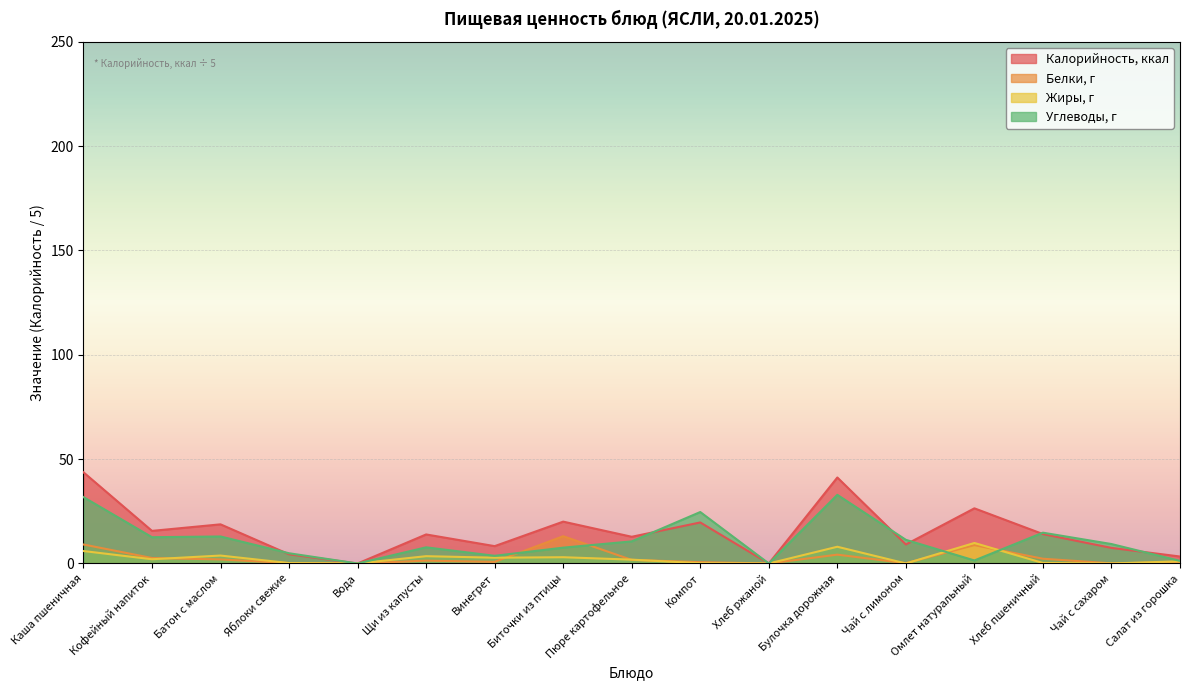

What is the label of the 7th point from the right?

Хлеб ржаной